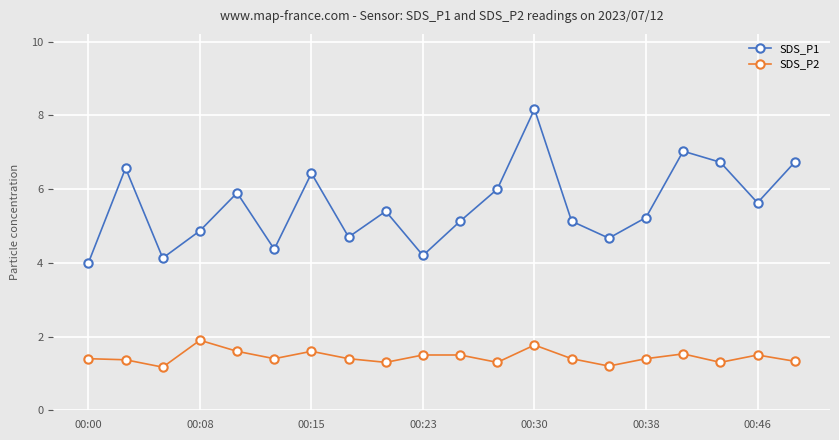

True or false: SDS_P1 has more than 2 interior local peaks.

True